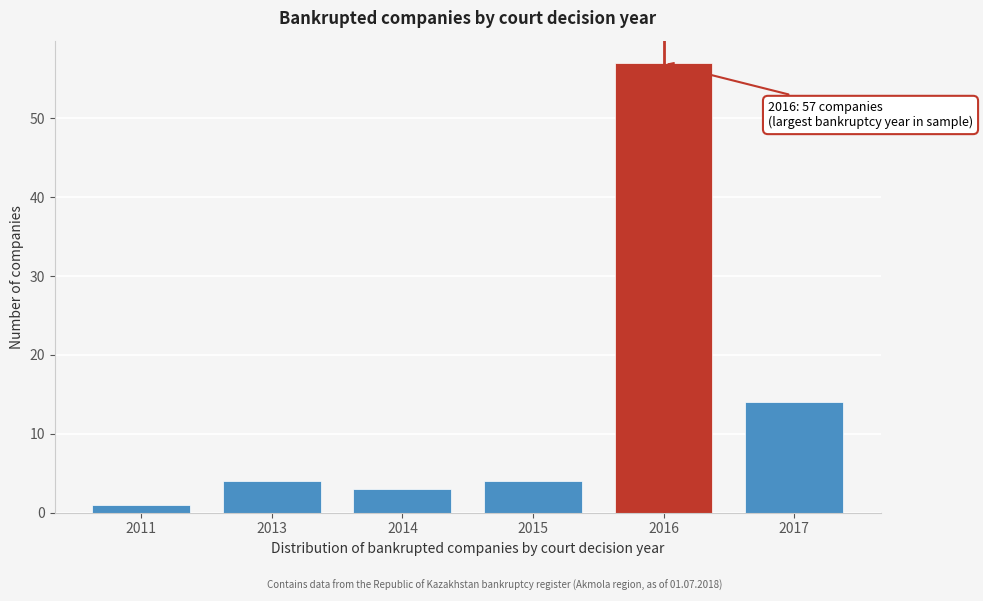

Reading left to right, extract all data points from this chart.

2011=1	2013=4	2014=3	2015=4	2016=57	2017=14